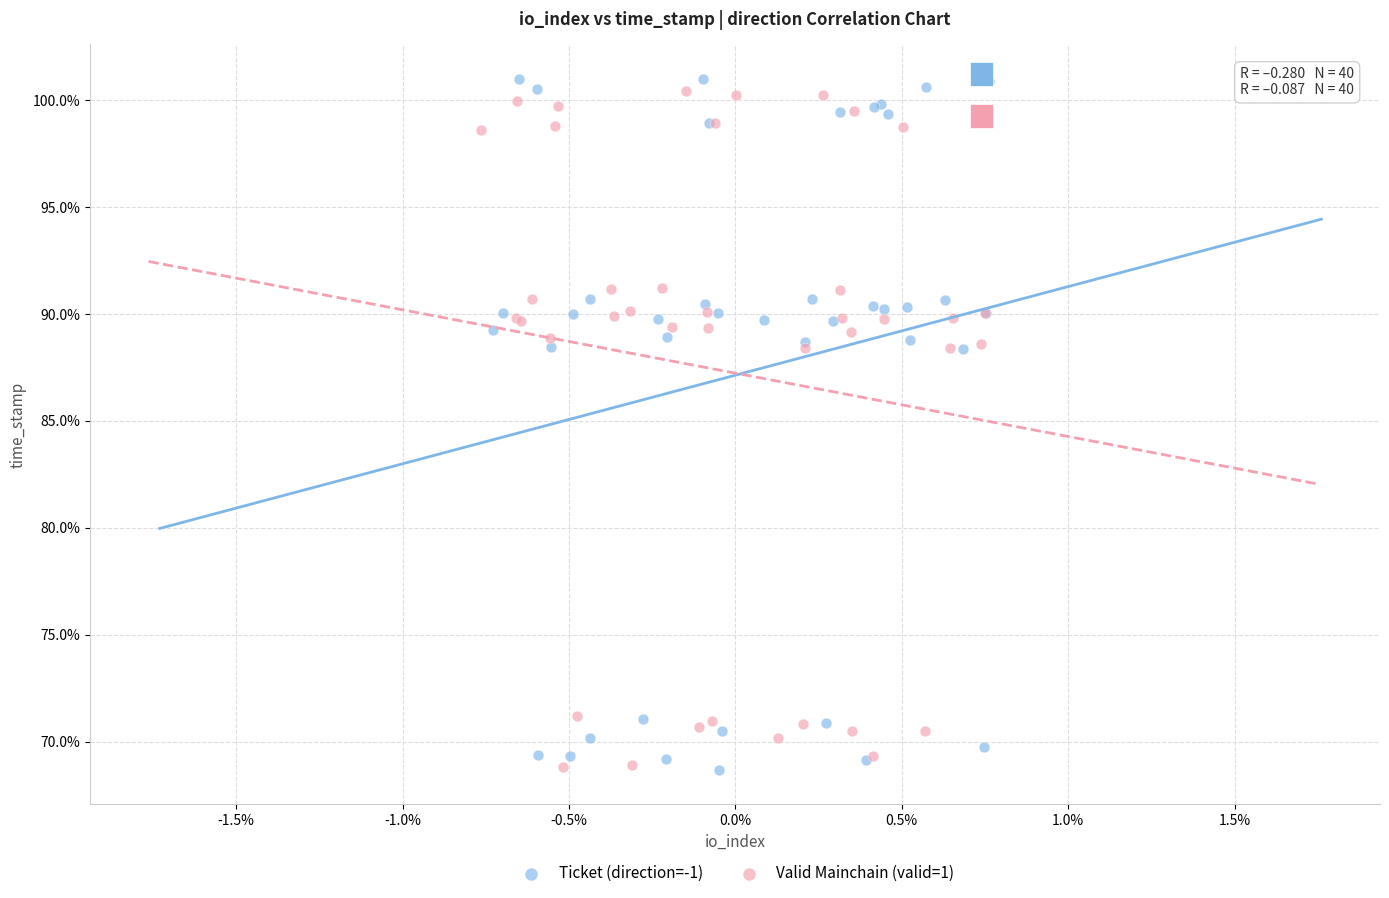

What are all the series names shown in the legend?

Ticket (direction=-1), Valid Mainchain (valid=1)